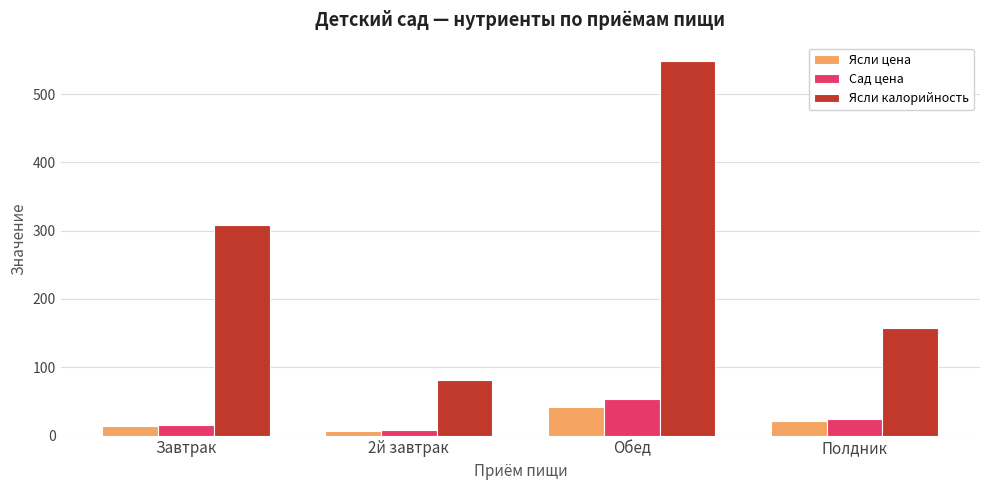

Are the bars horizontal?

No